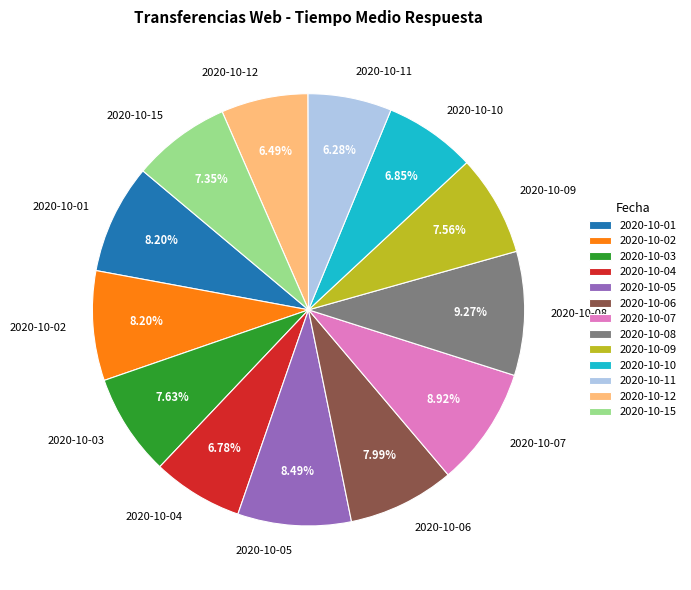

How many slices are in this pie chart?

13